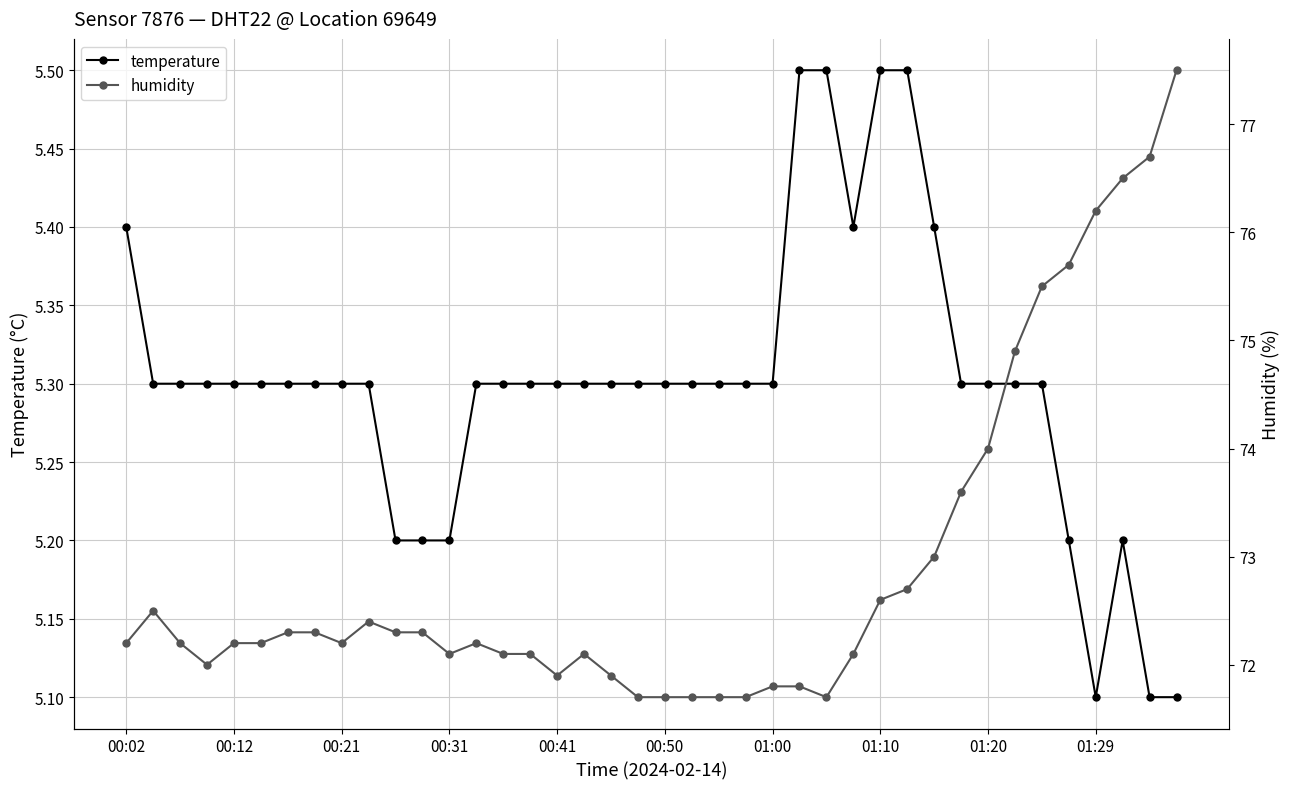

What is the lowest value of the humidity series?

71.7